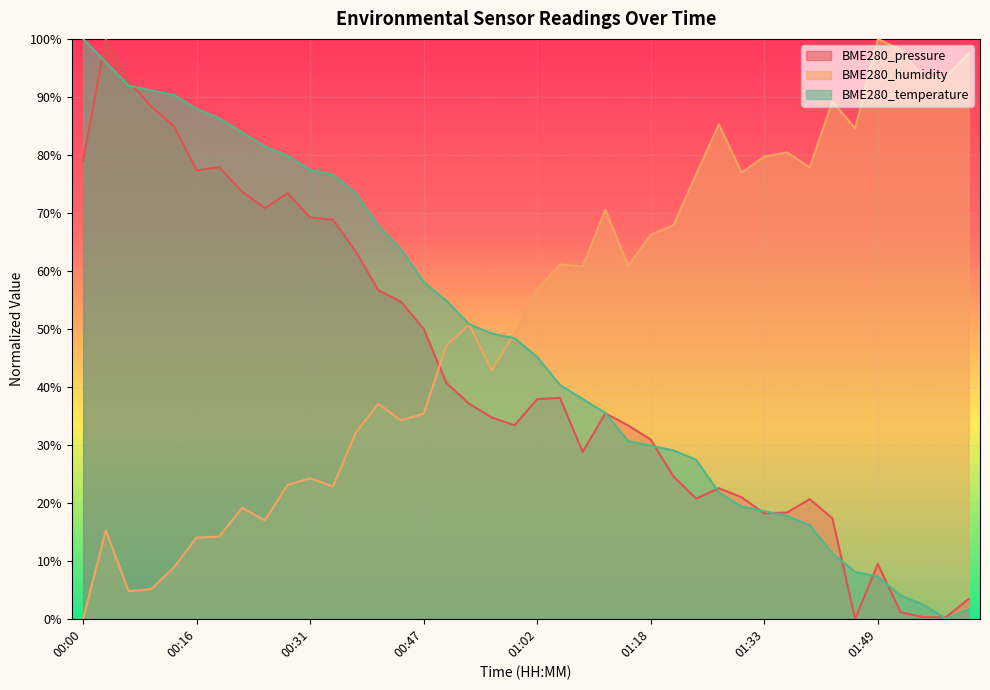

At which category is the sum across all series the highest?

00:04